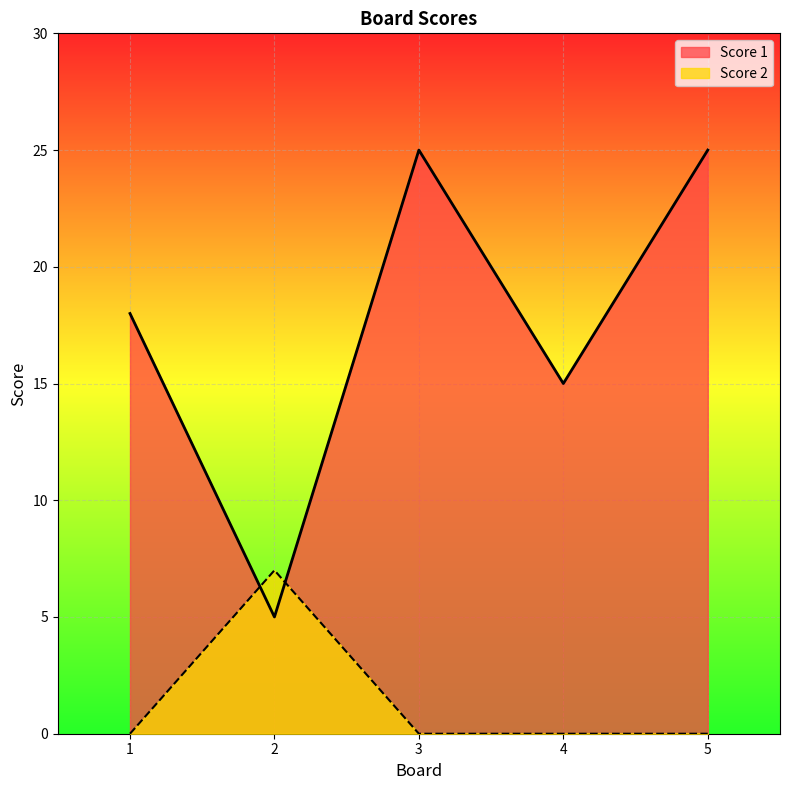

Rank the series at 5 from lowest to highest value.

Score 2, Score 1